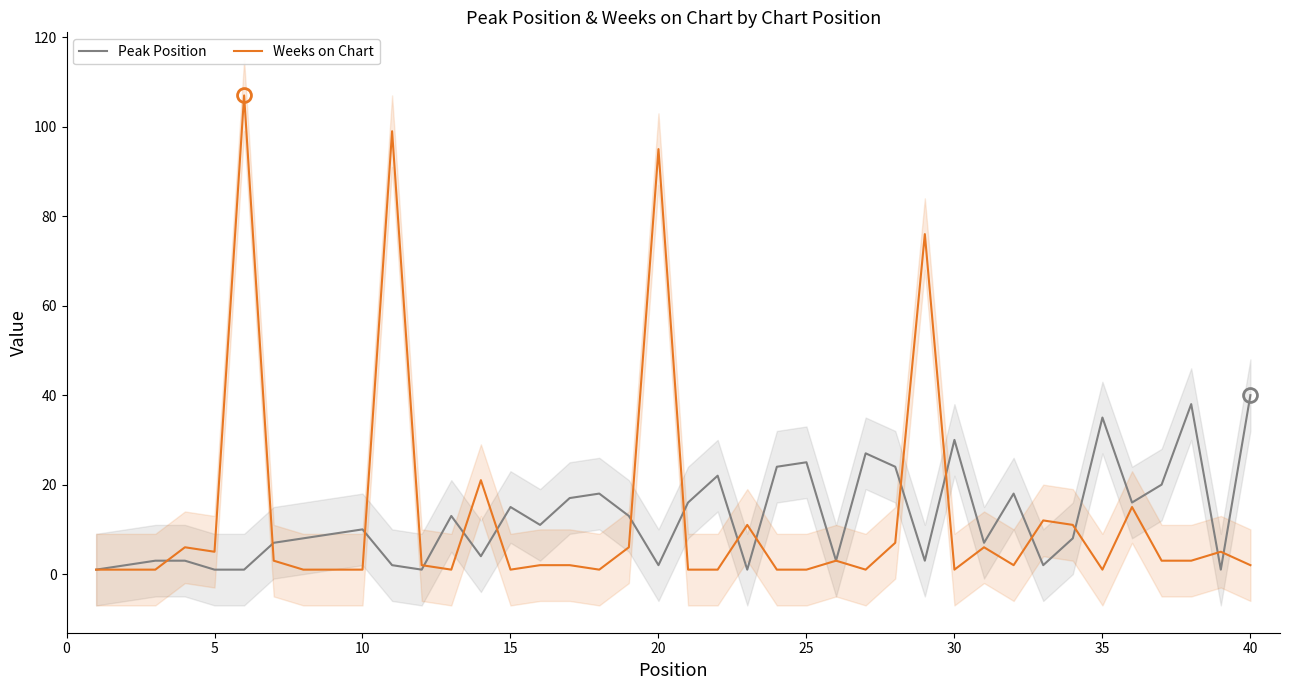

Is it true that Weeks on Chart equals 2 at 40?

True